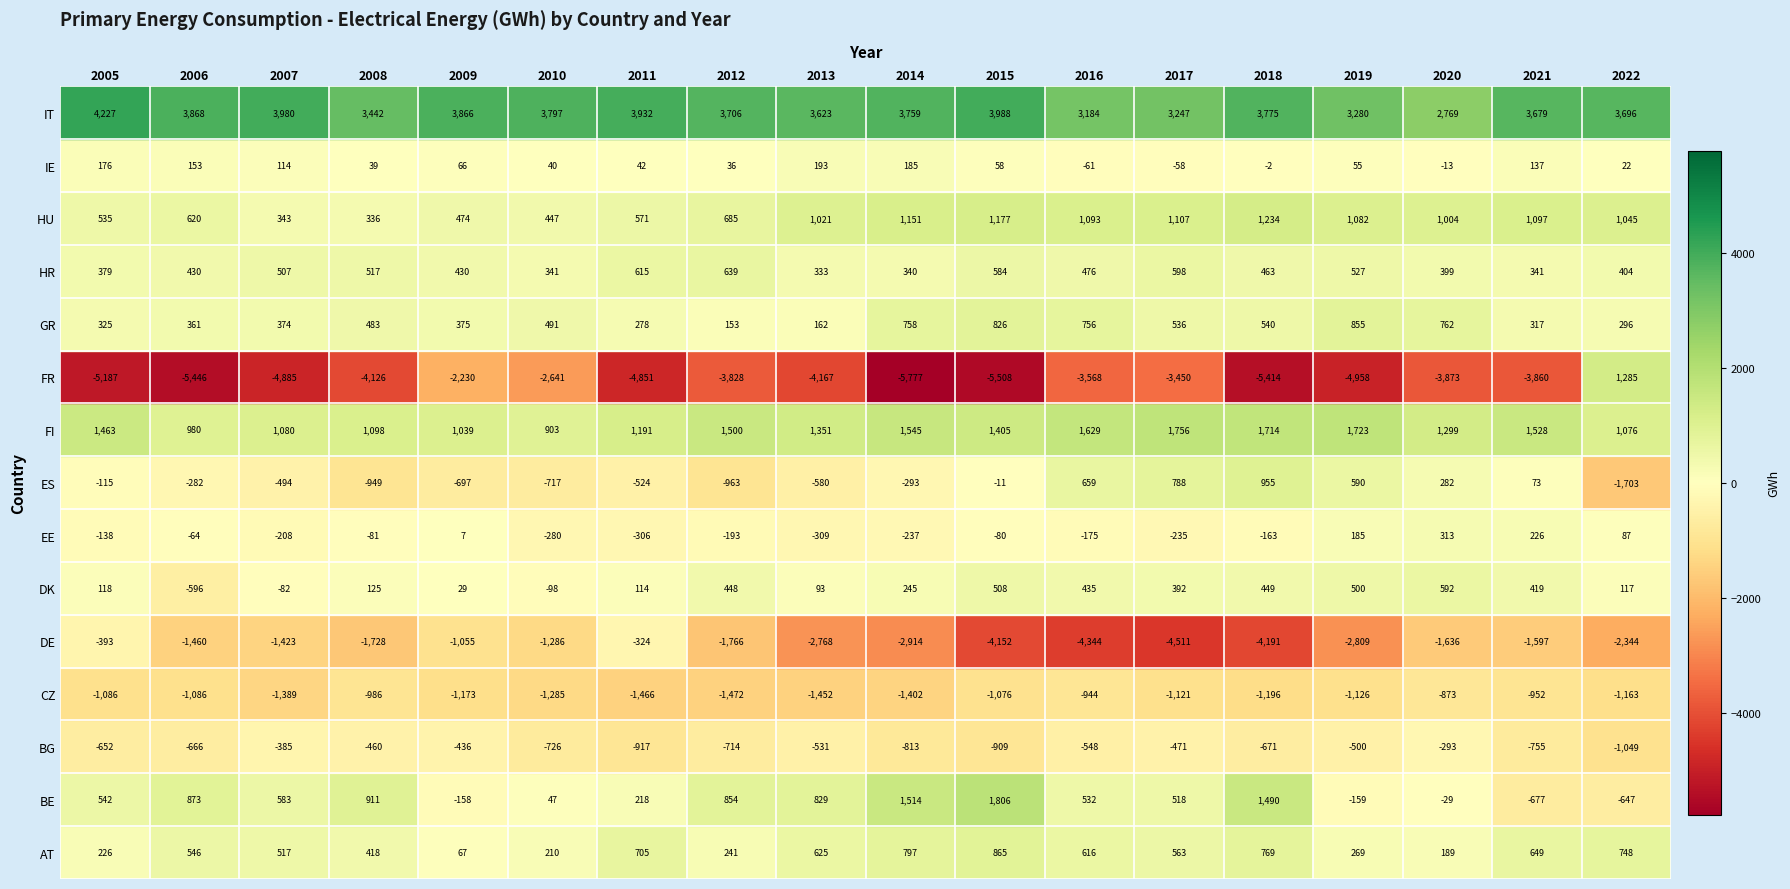

At how many categories does at least one series exceed -3018?

18